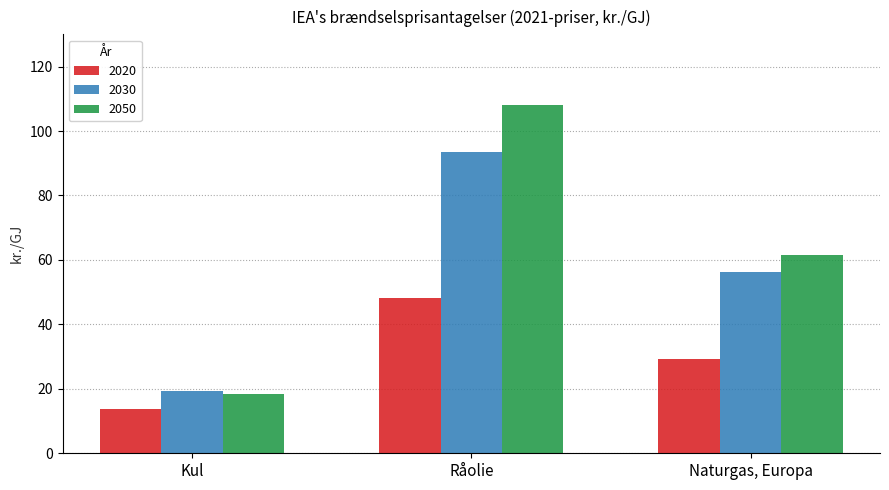

Are the bars grouped side by side (vs. stacked)?

Yes